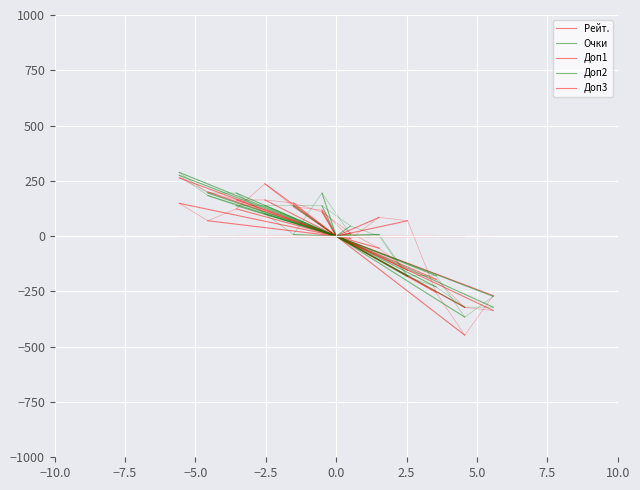

What is the sum of all Рейт. values?

148.4